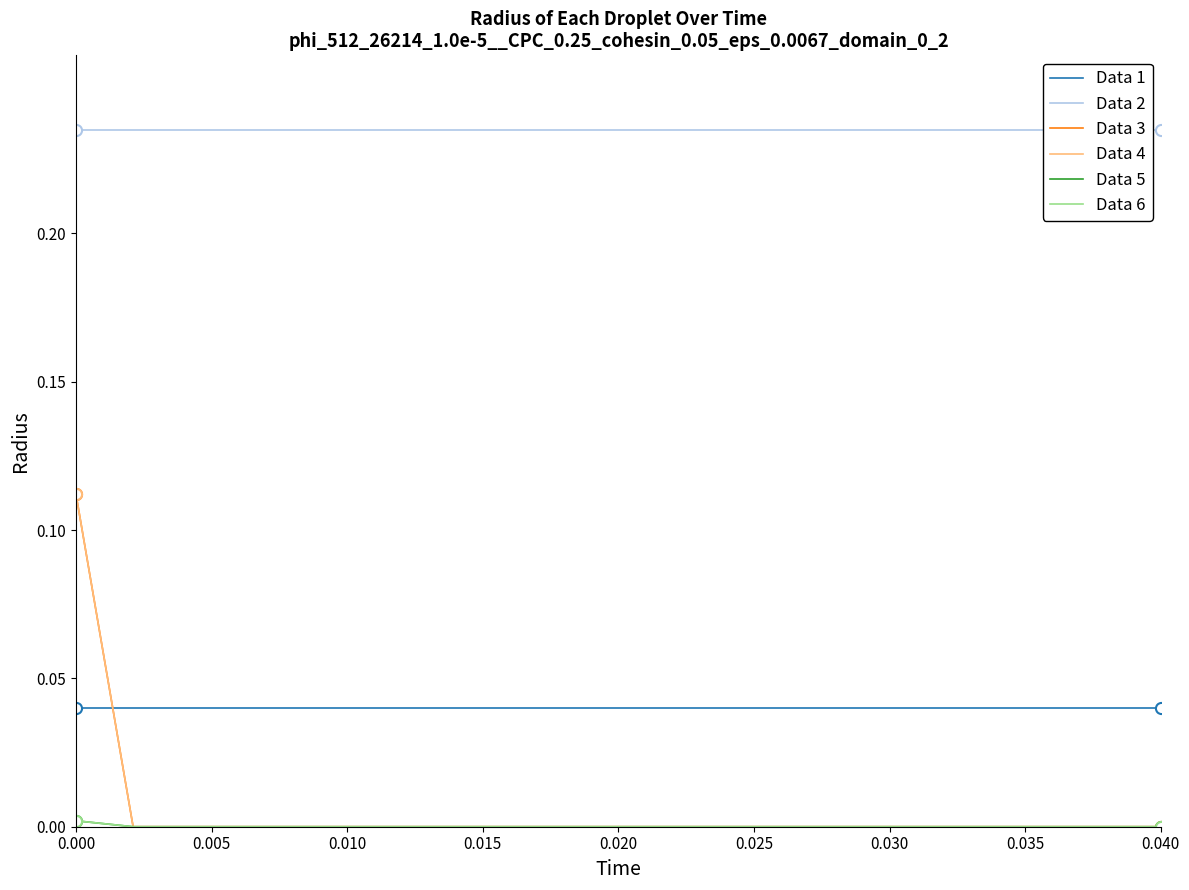

How many values in Data 3 are above zero?

1